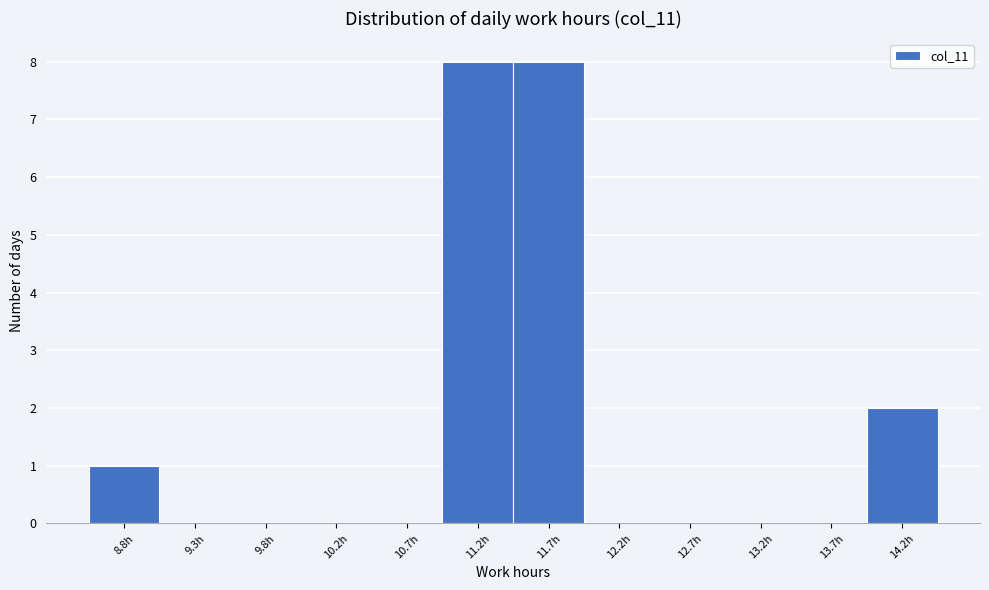

Reading left to right, extract all data points from this chart.

8.8h=1	9.3h=0	9.8h=0	10.2h=0	10.7h=0	11.2h=8	11.7h=8	12.2h=0	12.7h=0	13.2h=0	13.7h=0	14.2h=2